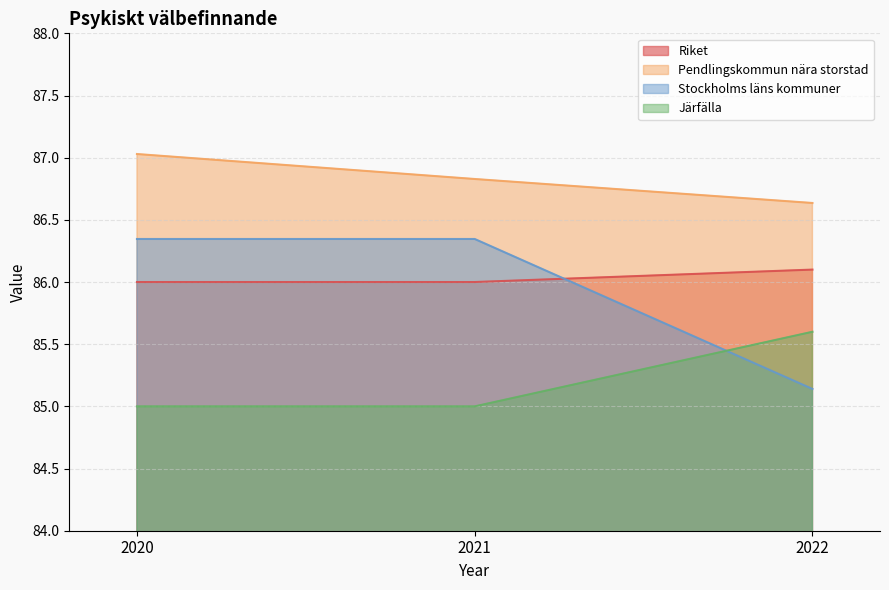

What is the average value of the Järfälla series?

85.2